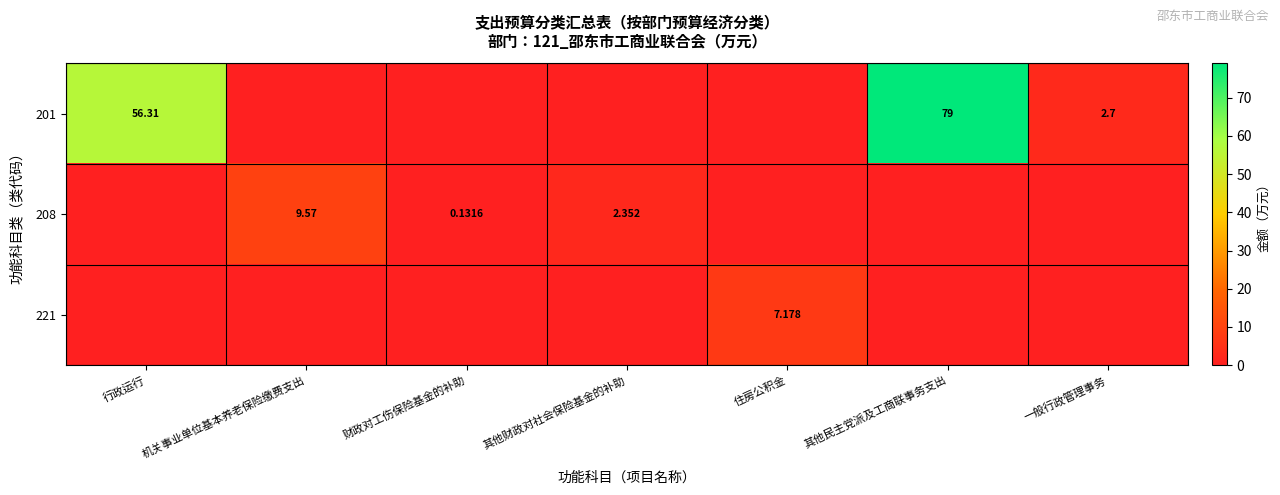

Which category has the highest value in the 221 series?

住房公积金